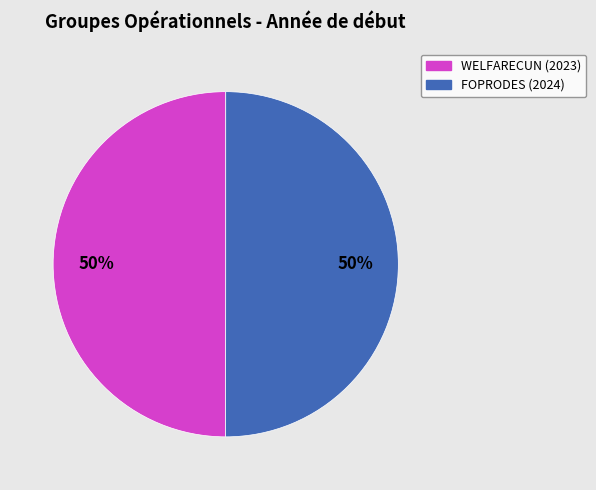

How many segments does this pie chart have?

2